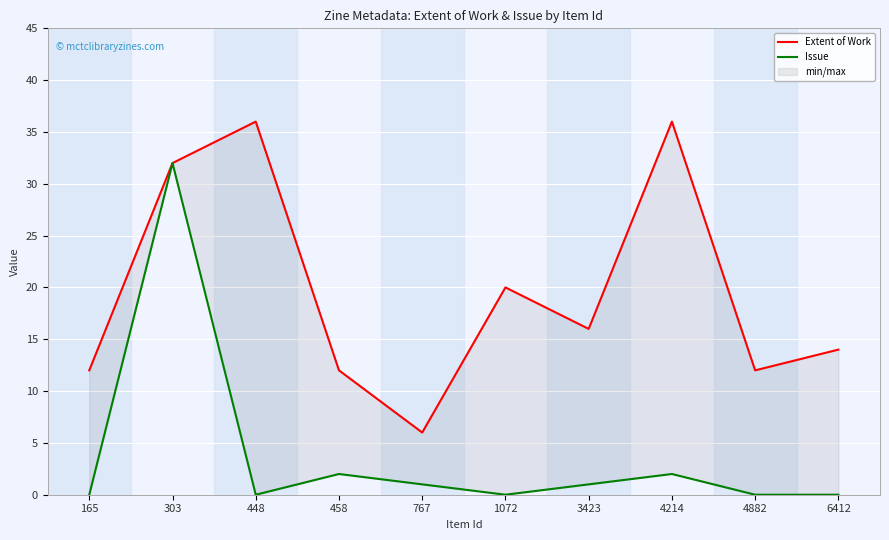

Does the chart display data point markers on the line(s)?

No